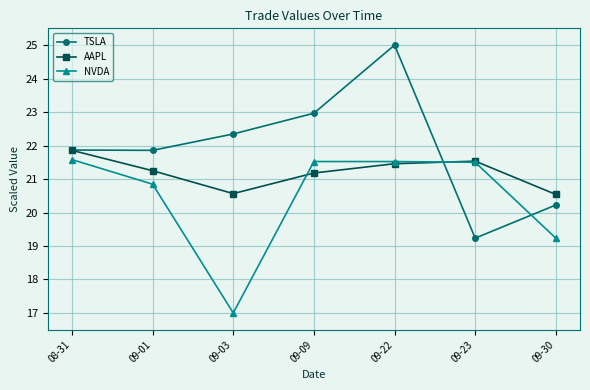

What is the smallest value displayed?

17.0